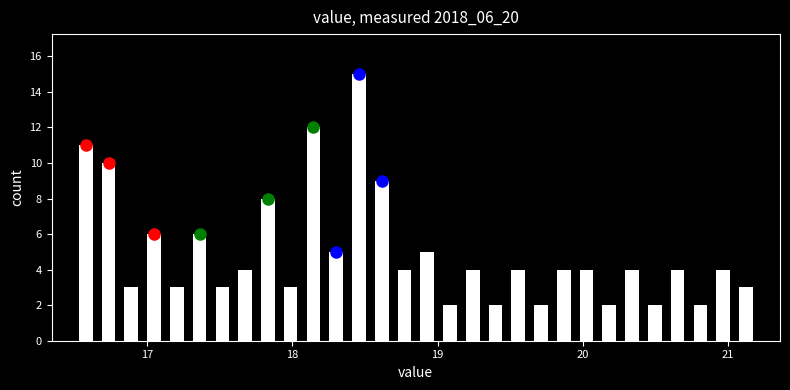

Around what value on the x-axis is the tallest bar? Give the approximate position of its centre, as read against the axis.

18.5